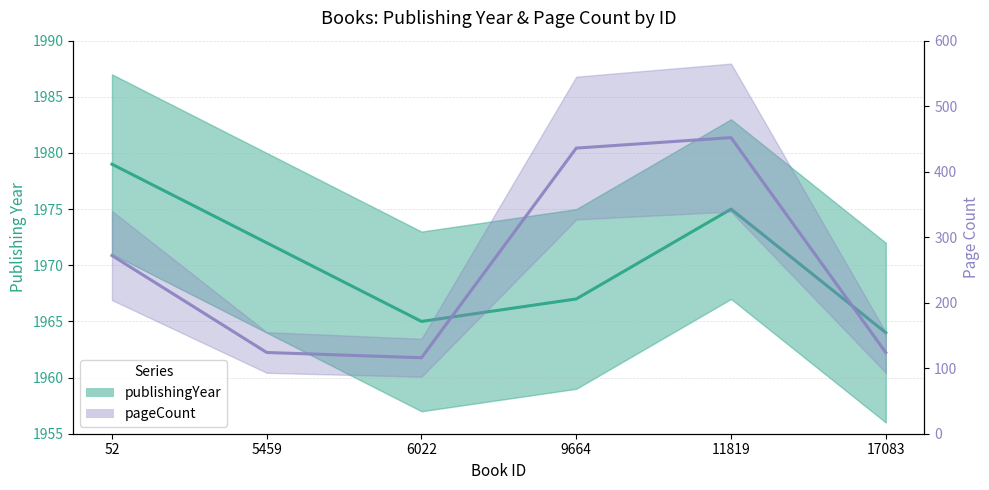

At which category does publishingYear reach its first local valley?

6022